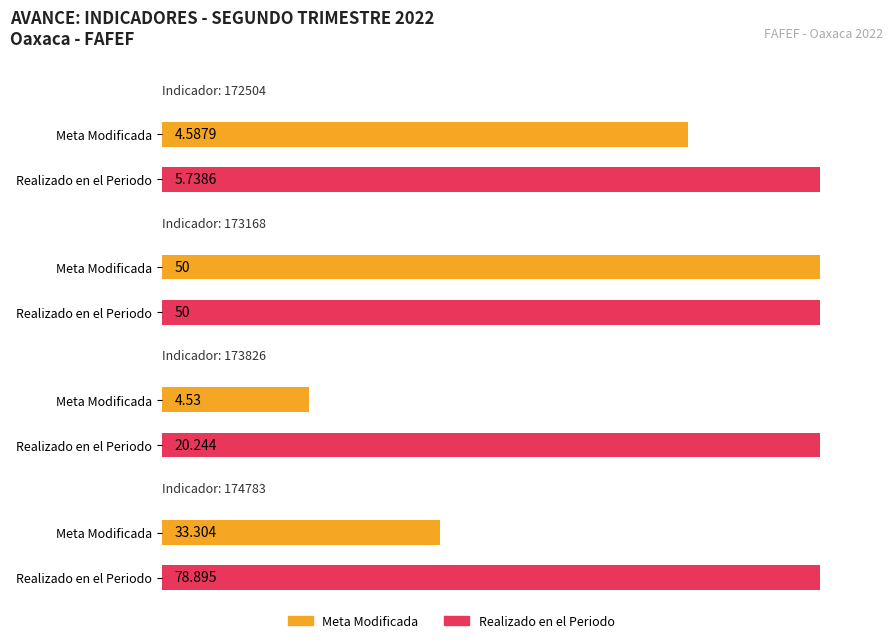

Which series has the largest range (max minus min)?

Realizado en el Periodo